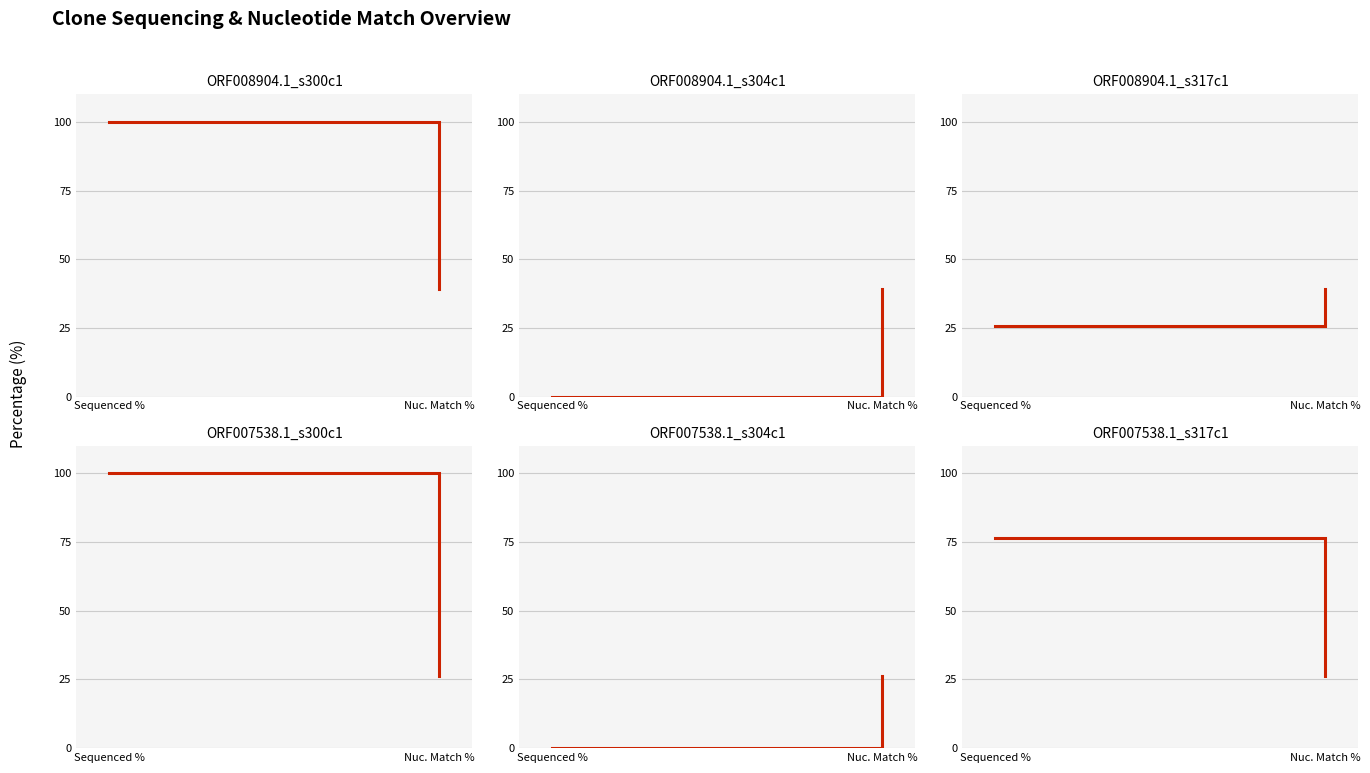

Which has a higher value, Nuc. Match % or Sequenced %?

Sequenced %